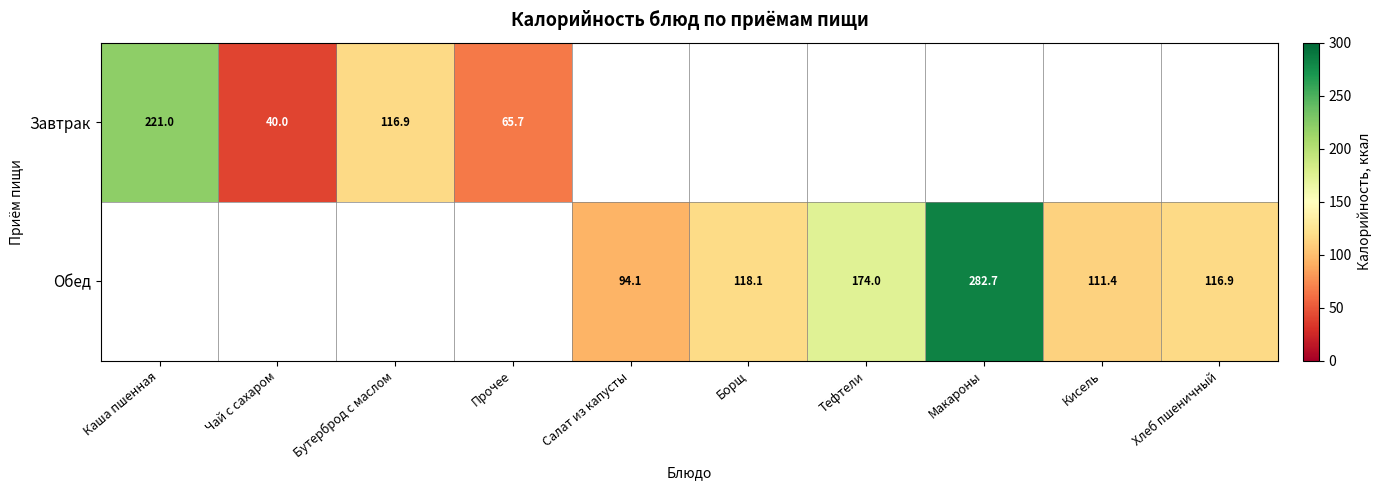

Is it true that Обед equals 94.1 at Салат из капусты?

True